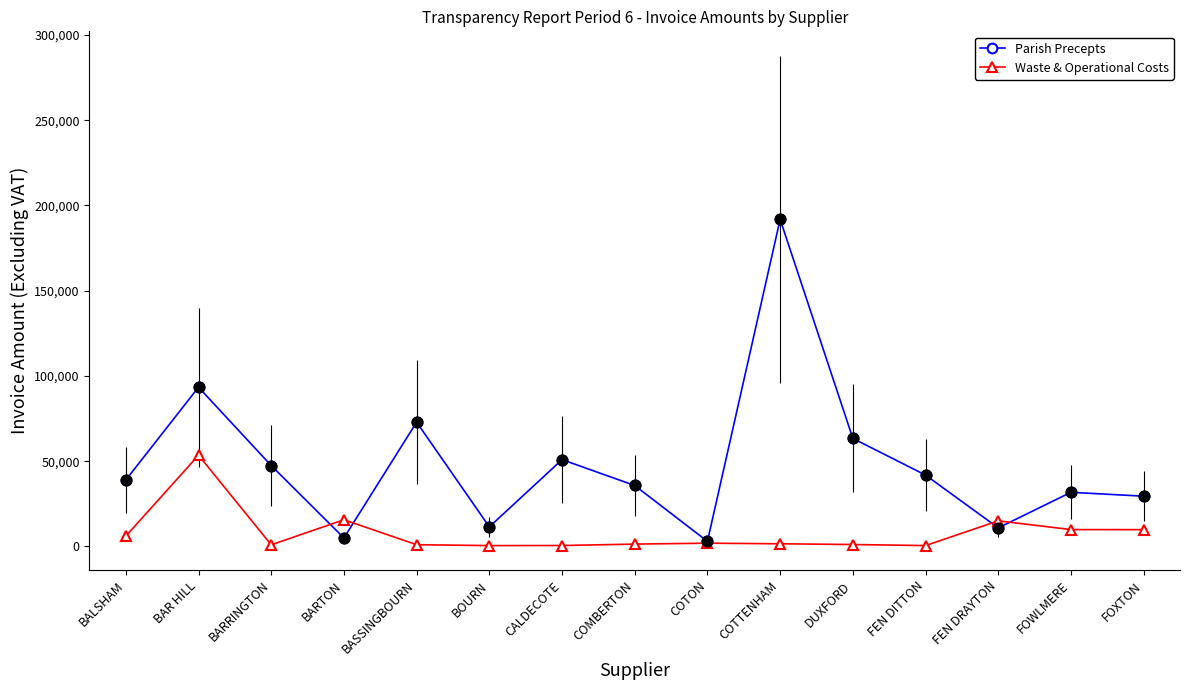

What is the total value across all series at CALDECOTE?

51506.7